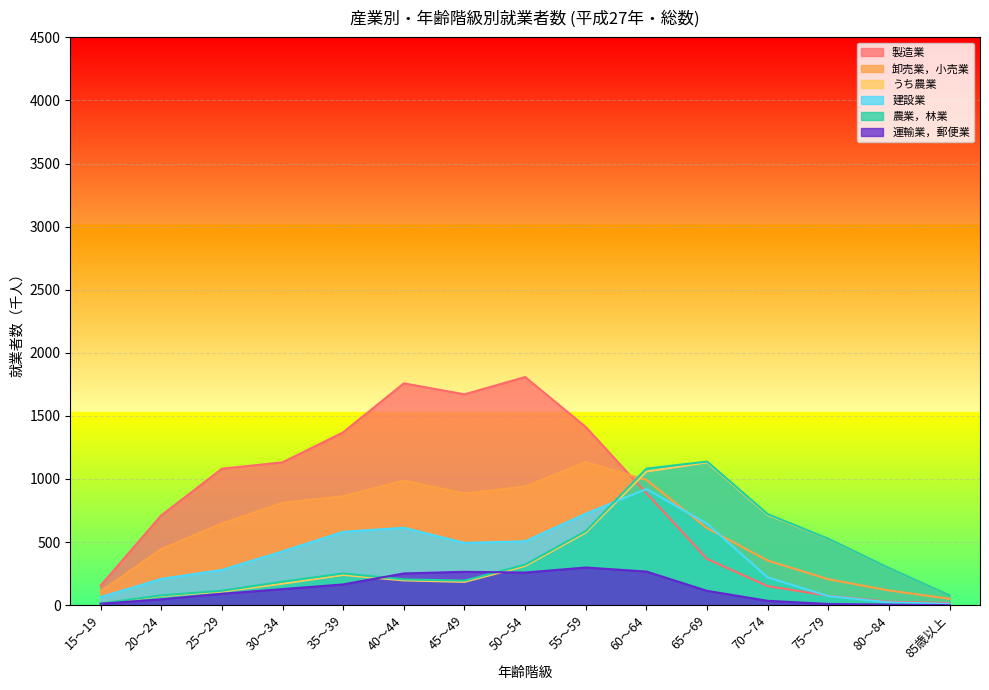

True or false: 製造業 and 運輸業，郵便業 cross at least once.

False